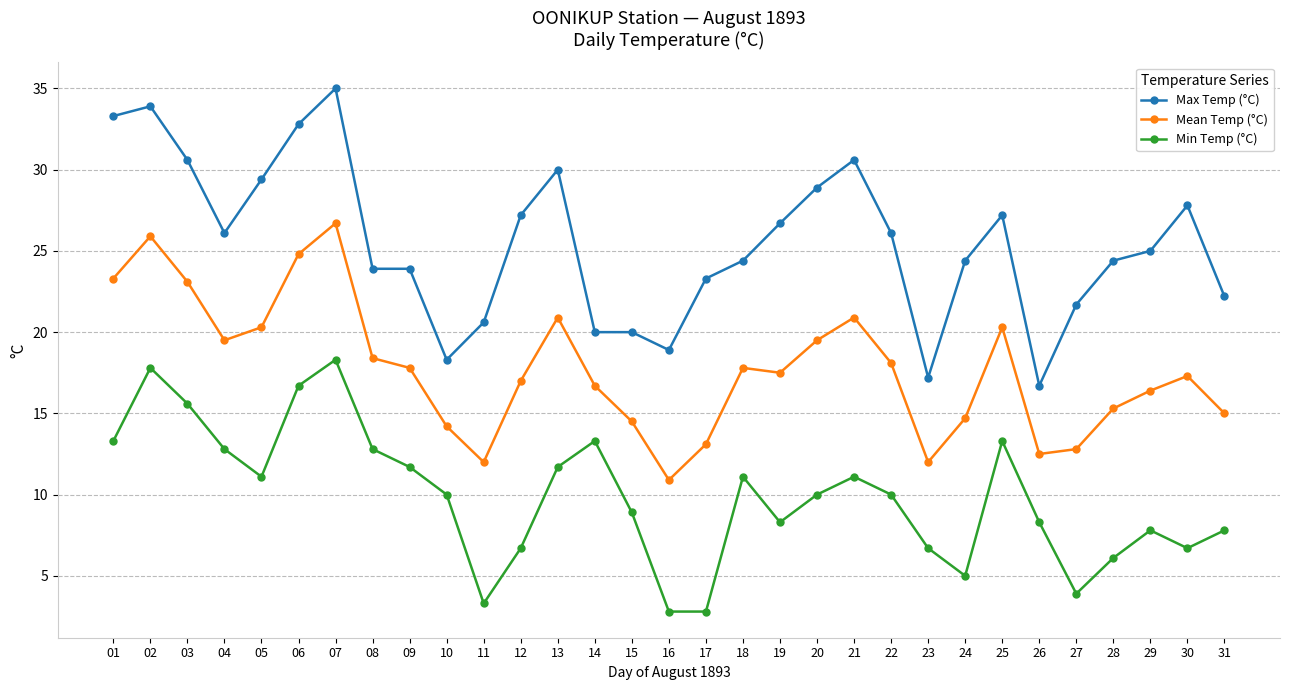

Which series changed the most between 20 and 27?

Max Temp (°C)